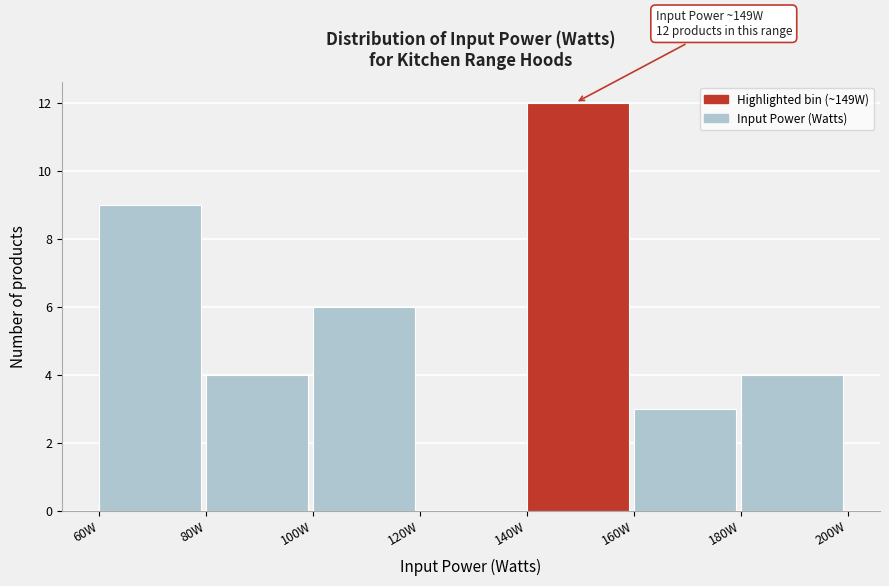

Over which range of the x-axis is the bar tallest?

140 to 160